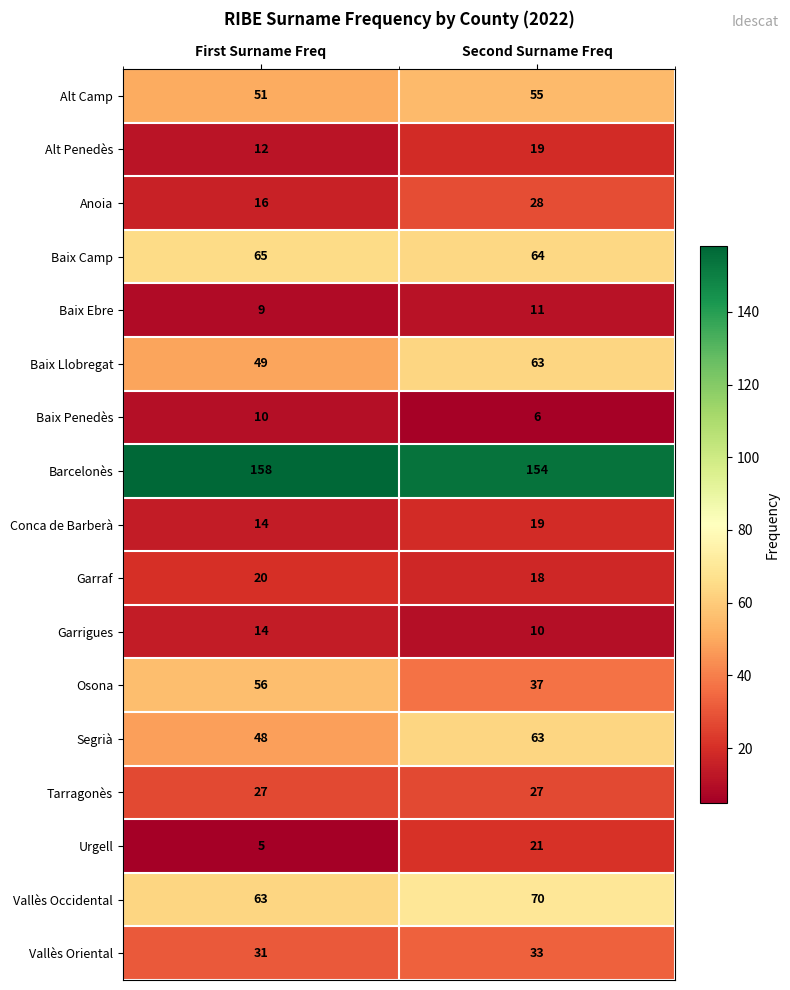

The value of Osona at First Surname Freq is 56. True or false?

True